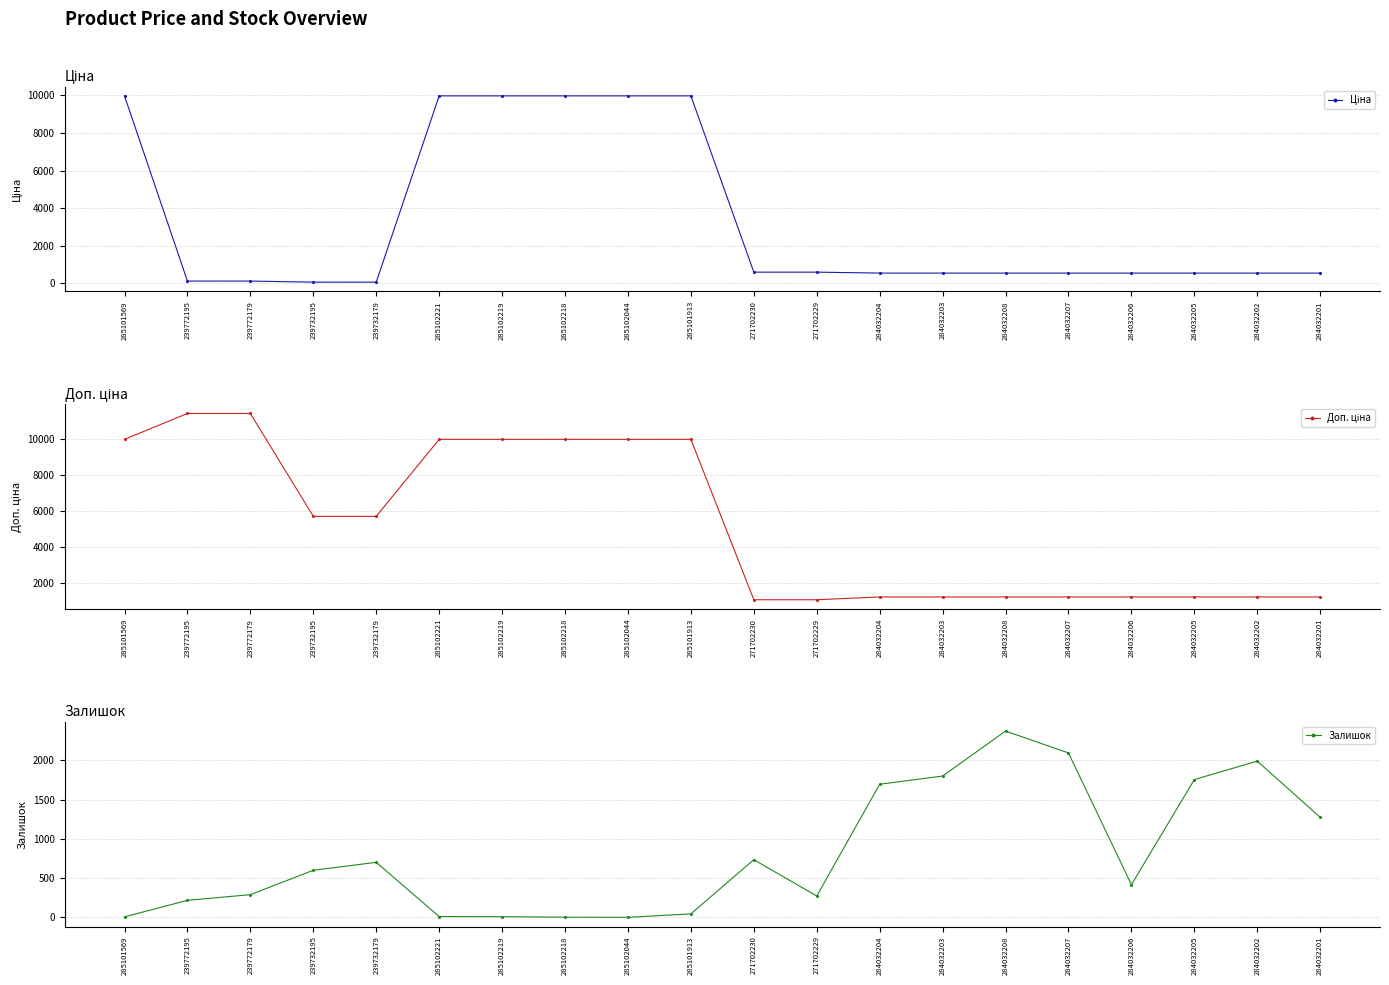

What is the approximate value of Доп. ціна at 285102221?

9975.0